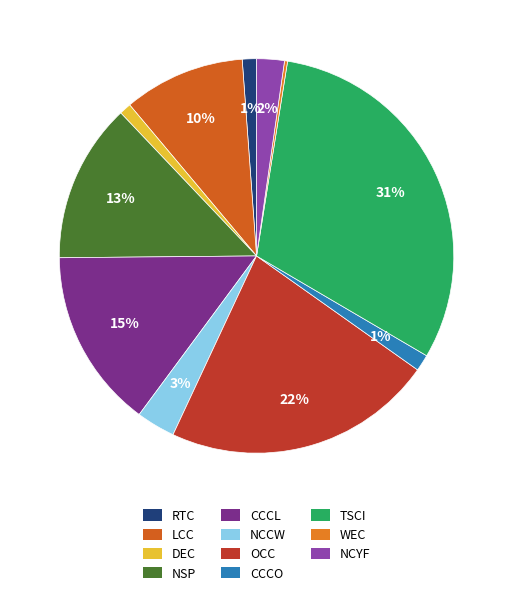

Which has a higher value, NSP or LCC?

NSP